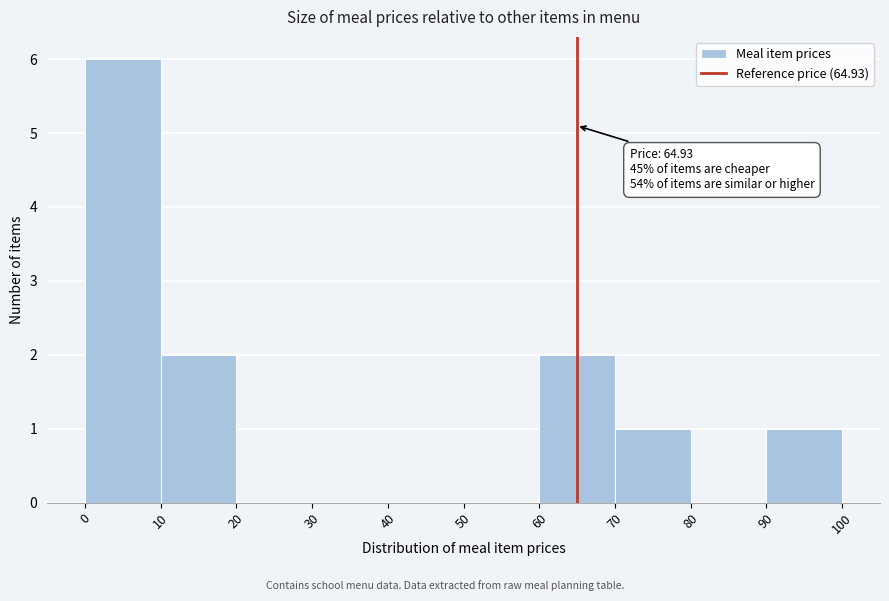

Over which range of the x-axis is the bar tallest?

0 to 10